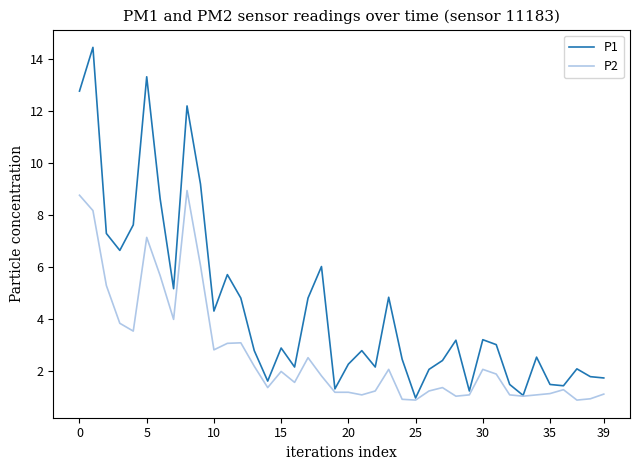

Which series has the largest range (max minus min)?

P1